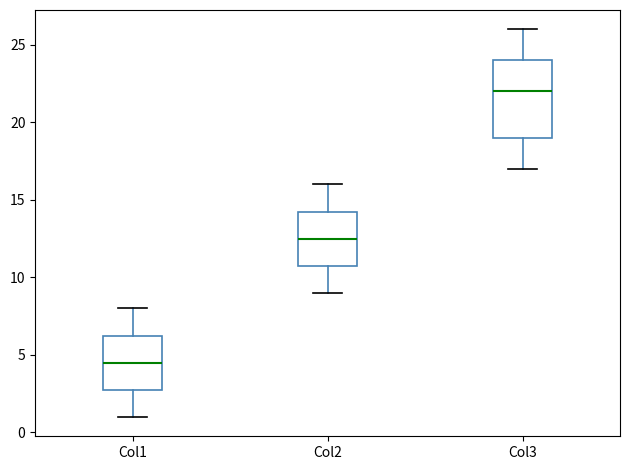

Reading left to right, transcribe this box plot: for each box, give where its median line is, the range the box spans, and where its two whiskers end, as read against the y-axis. The values are not printed on the chart, so give them approximately, as read against the axis.

Col1: median 4.5, box 3.0 to 6.5, whiskers 1.0 to 8.0
Col2: median 12.5, box 11.0 to 14.5, whiskers 9.0 to 16.0
Col3: median 22.0, box 19.0 to 24.0, whiskers 17.0 to 26.0